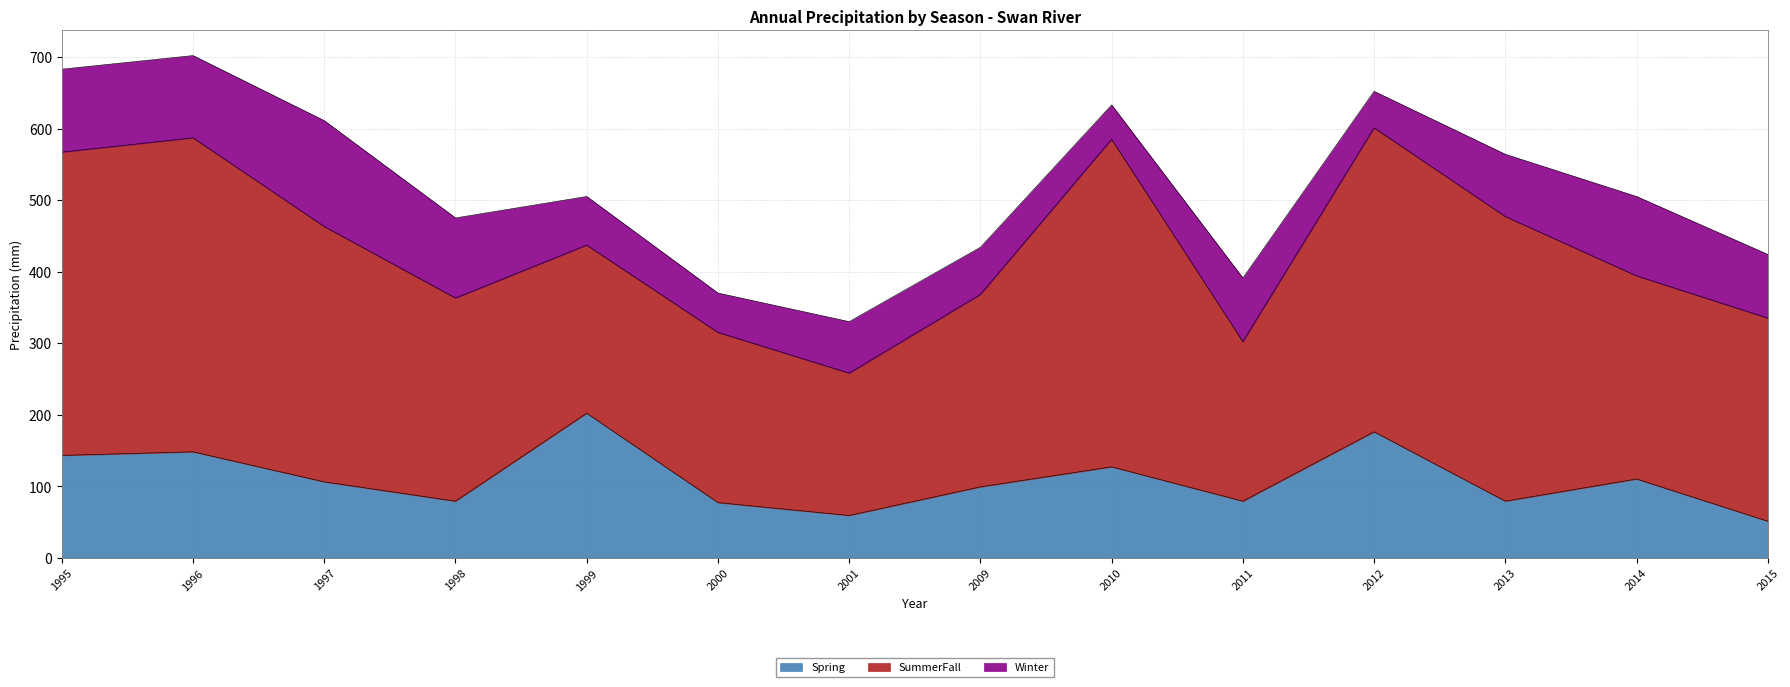

At 2009, list the series in order from largest to smallest.

SummerFall, Spring, Winter